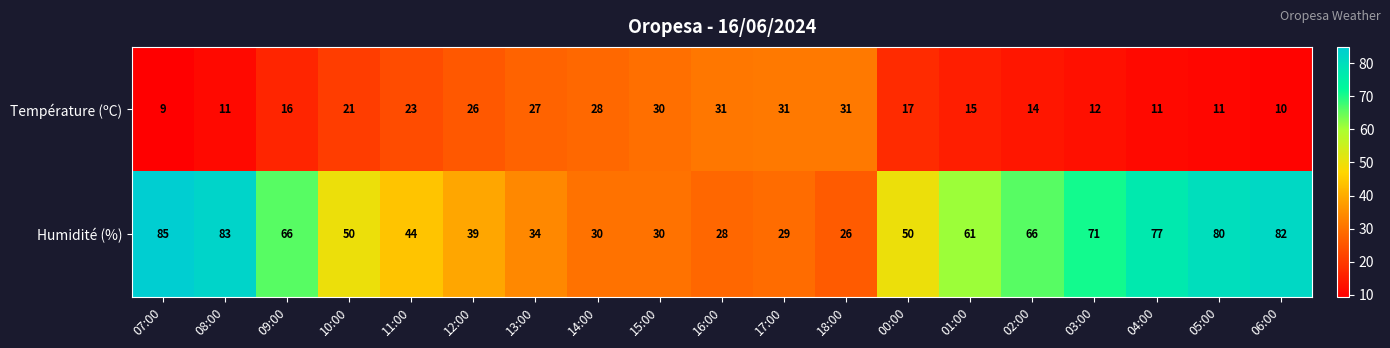

How many categories are shown in the chart?

19